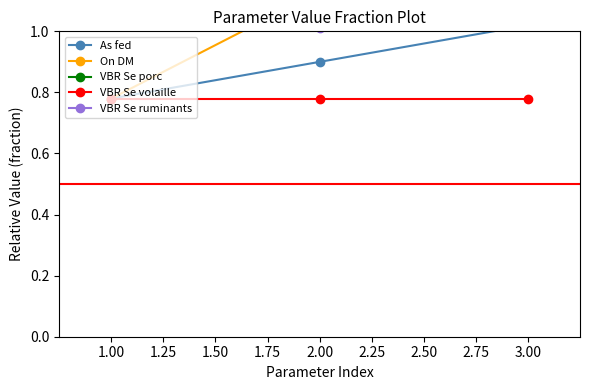

The value of VBR Se porc at 1.25 is 0.4. True or false?

False